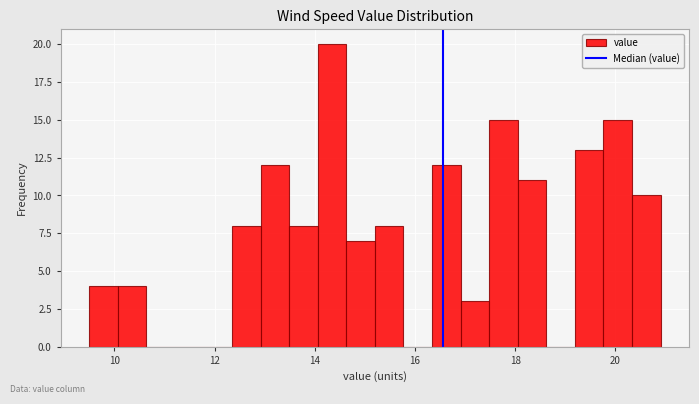

Around what value on the x-axis is the tallest bar? Give the approximate position of its centre, as read against the axis.

14.4